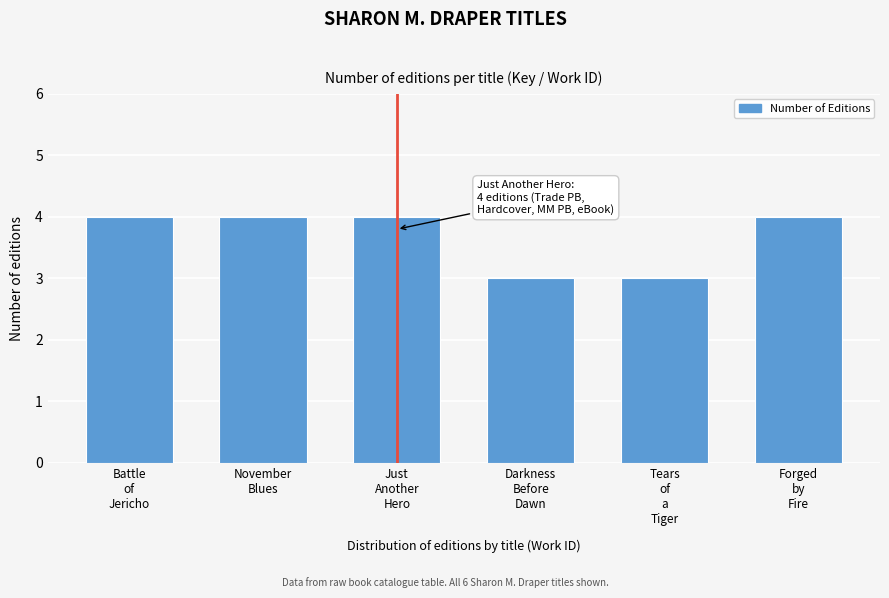

Reading right to left, extract all data points from this chart.

4	3	3	4	4	4